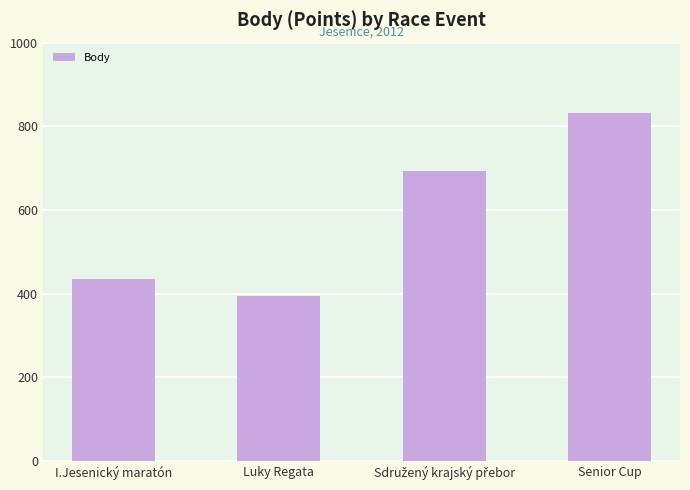

What is the sum of all values?

2355